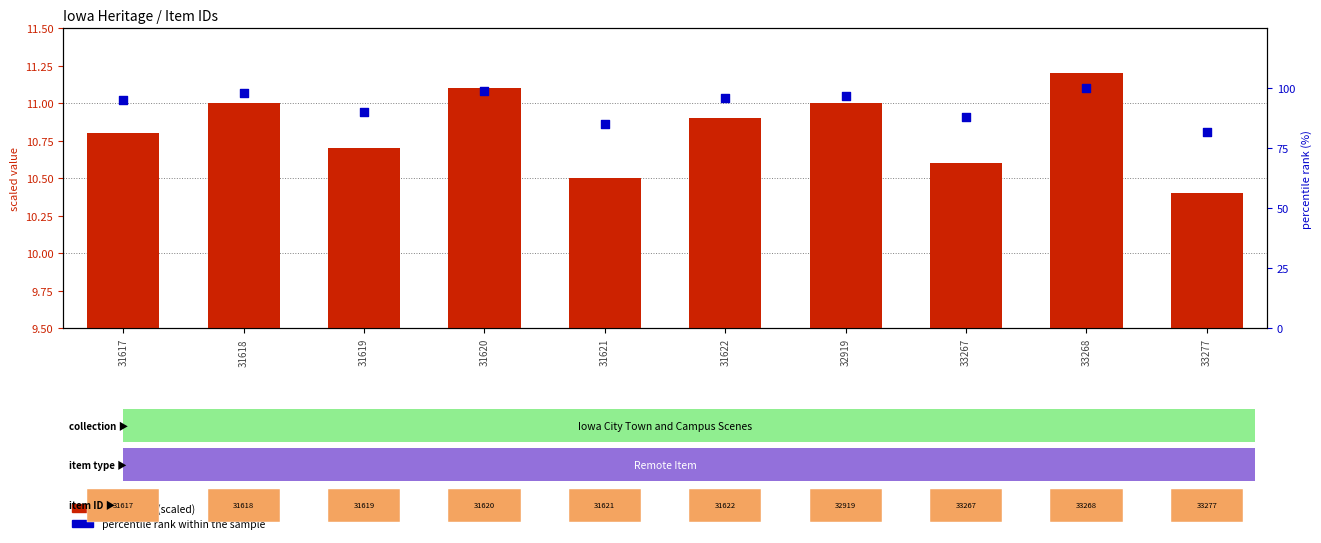

Which series contains the highest Y value?

percentile rank within the sample